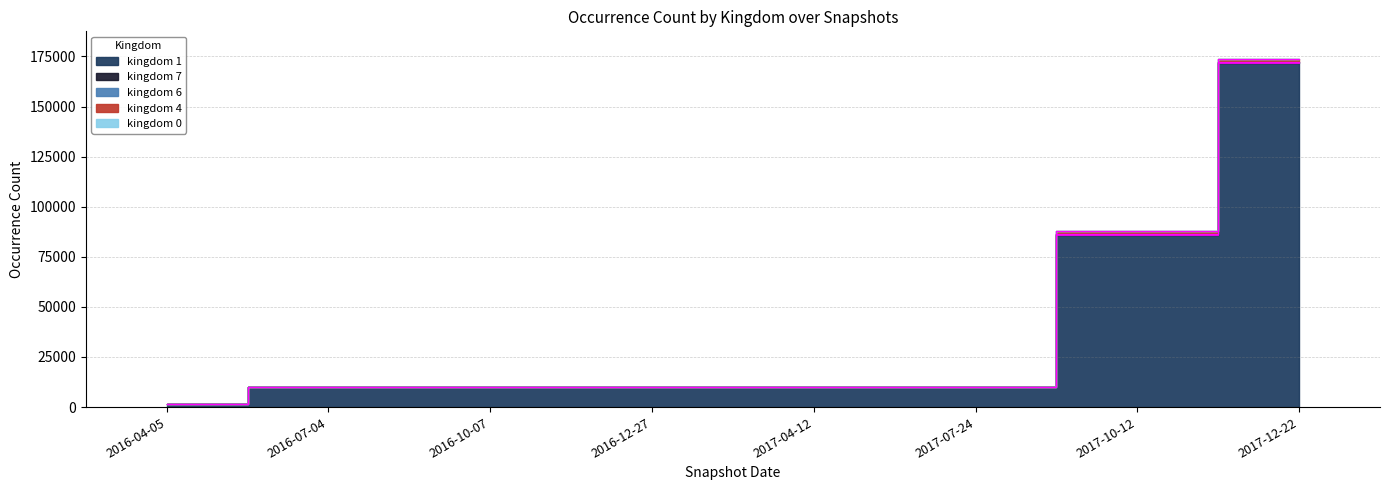

Is it true that kingdom_0 equals 5 at 2017-07-24?

False